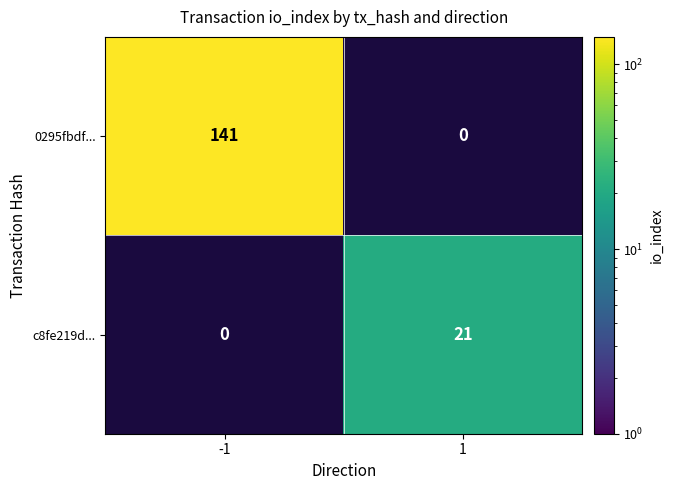

Count the number of data series in this chart.

2